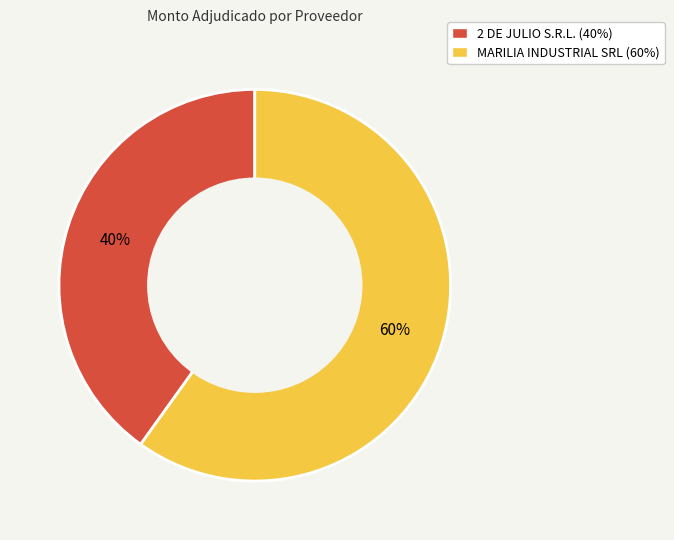

How many segments does this pie chart have?

2